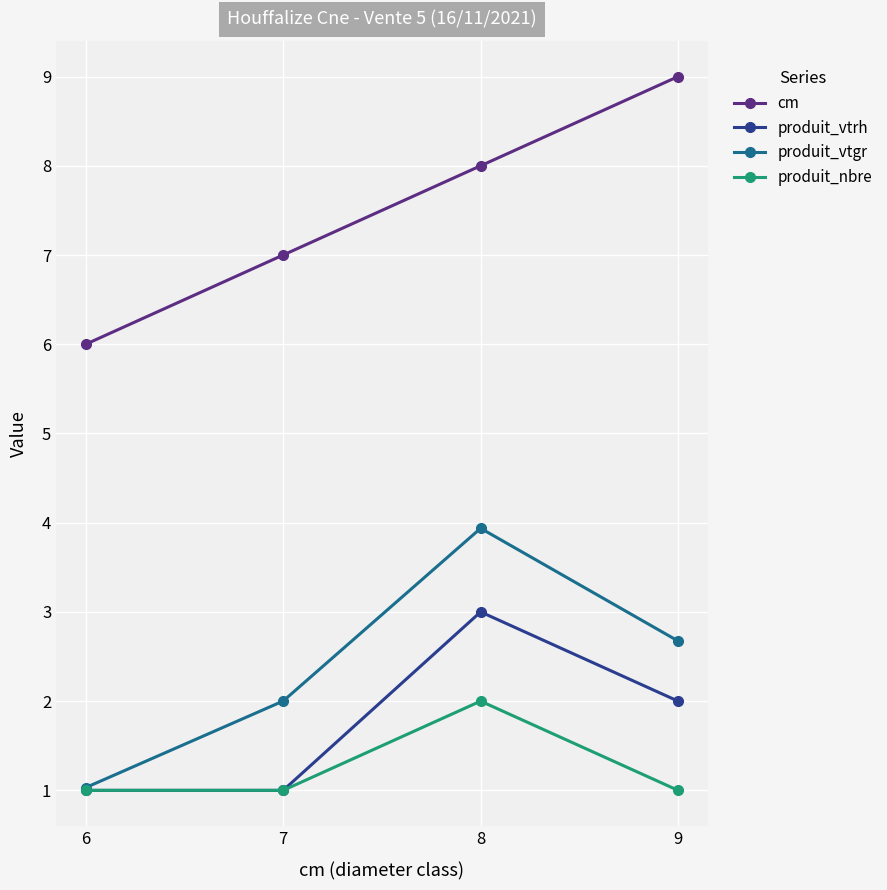

Which series has the largest total across all categories?

cm